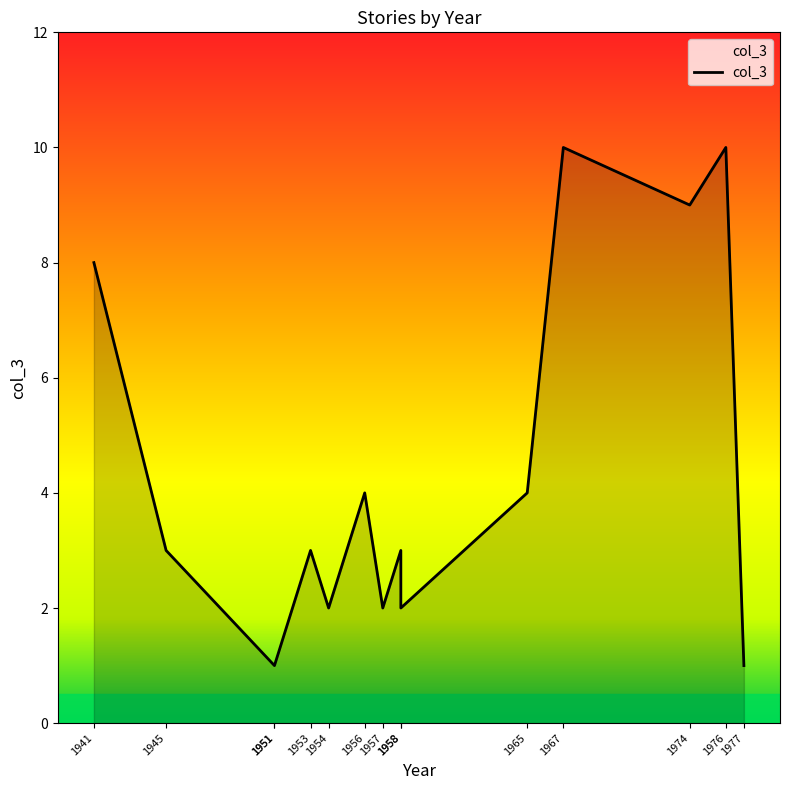

How many lines are shown in the chart?

1